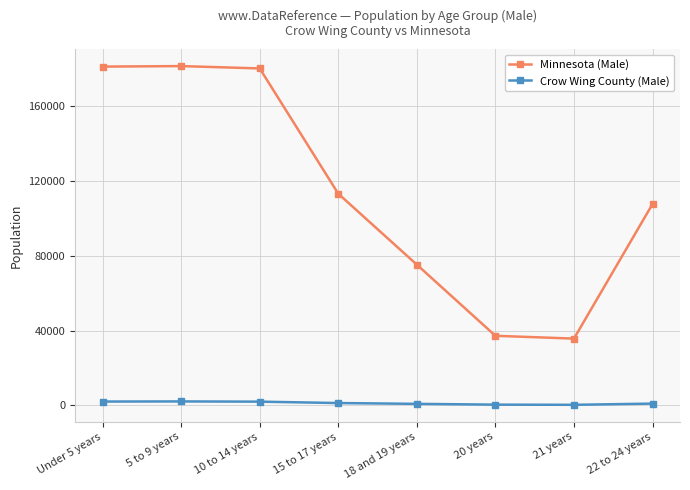

Rank the series by their average value, from lowest to highest.

Crow Wing County (Male), Minnesota (Male)